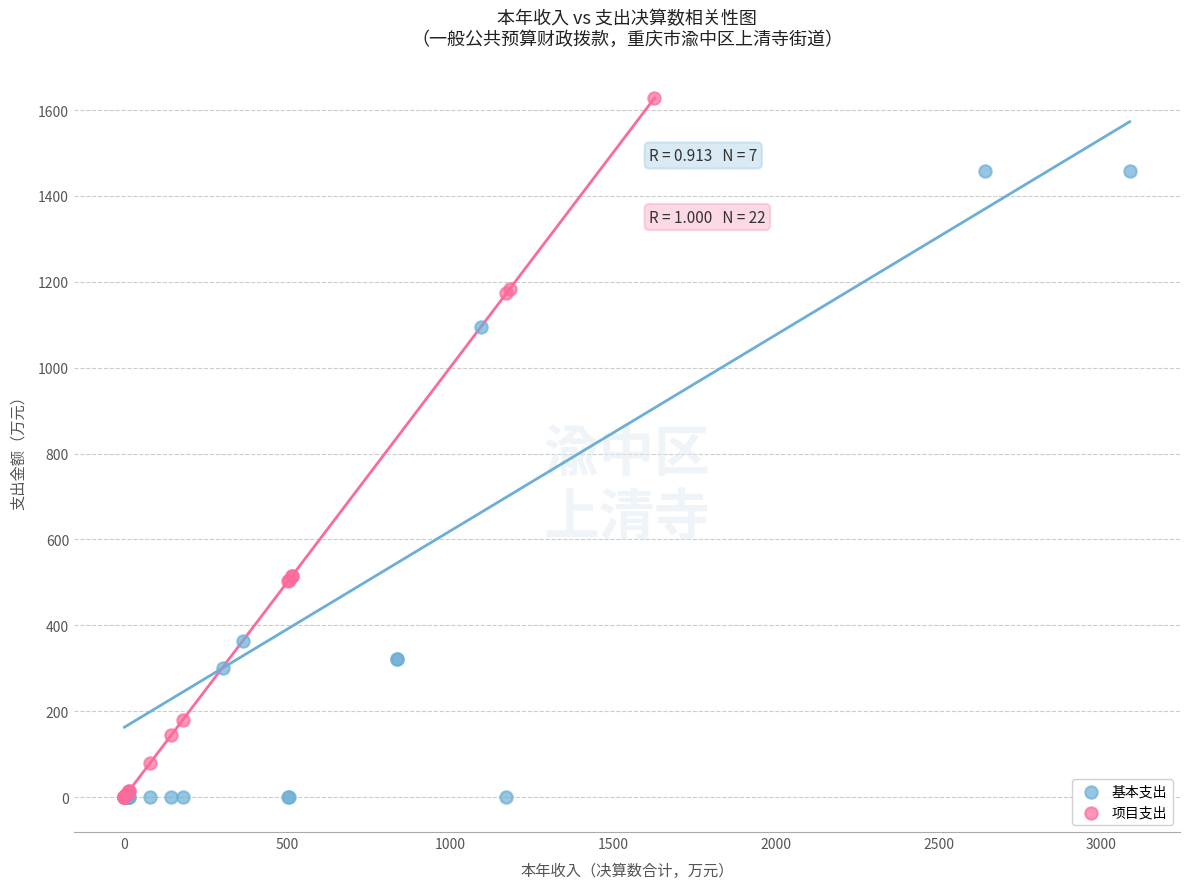

Which series reaches the maximum Y coordinate?

项目支出